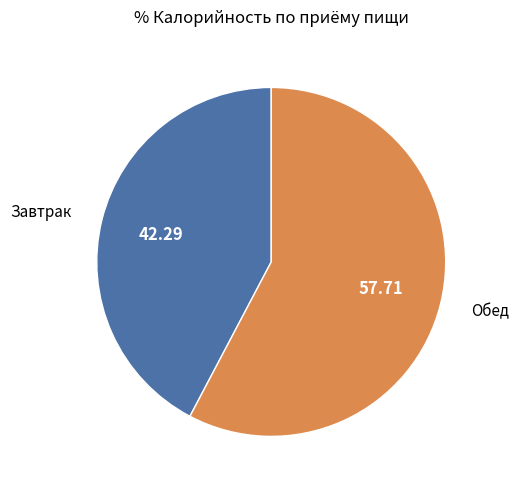

Approximately how many times larger is the value at Обед compared to Завтрак?

1.4